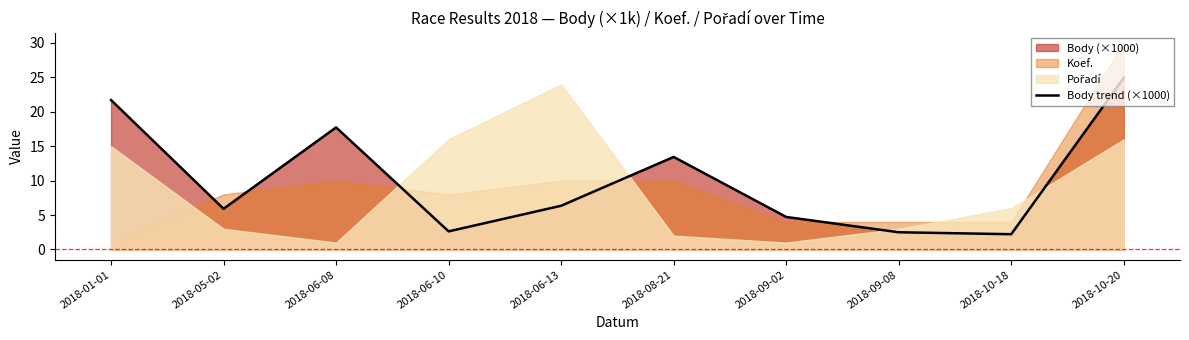

How many interior local peaks (higher than both neighbors) does the data have?

2